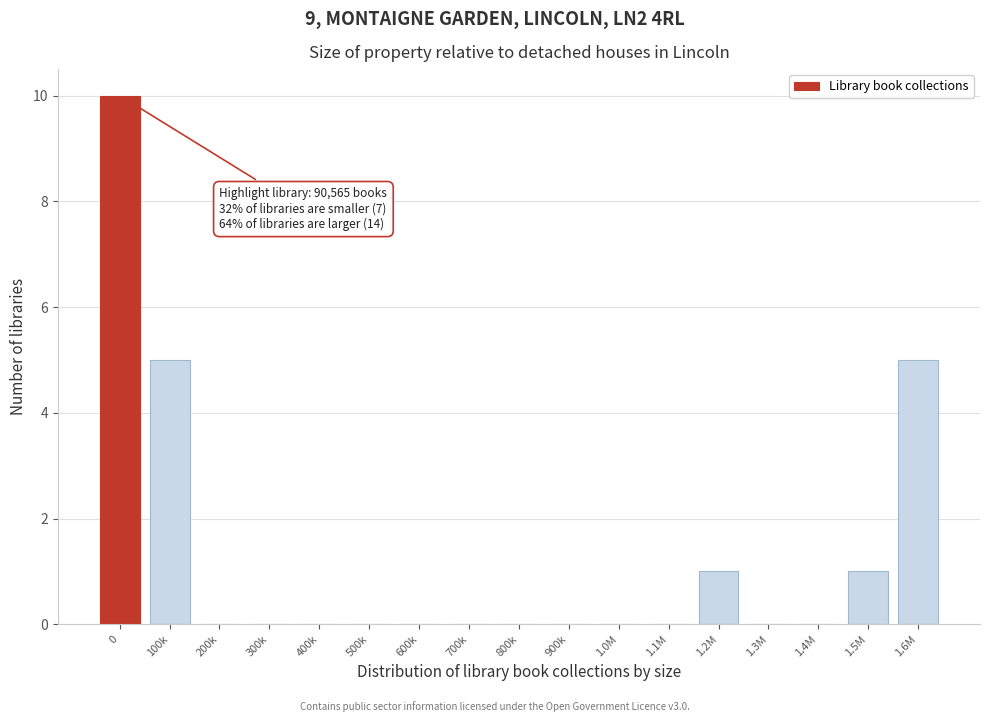

Reading right to left, list all the values displayed in this chart.

1.6M=5	1.5M=1	1.4M=0	1.3M=0	1.2M=1	1.1M=0	1.0M=0	900k=0	800k=0	700k=0	600k=0	500k=0	400k=0	300k=0	200k=0	100k=5	0=10